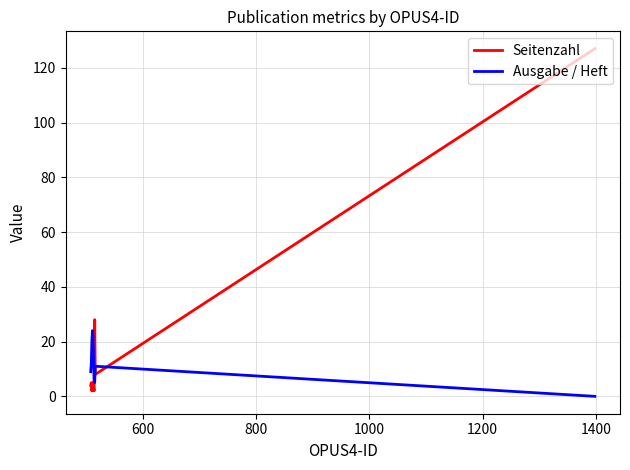

Rank the series by their average value, from lowest to highest.

Ausgabe / Heft, Seitenzahl